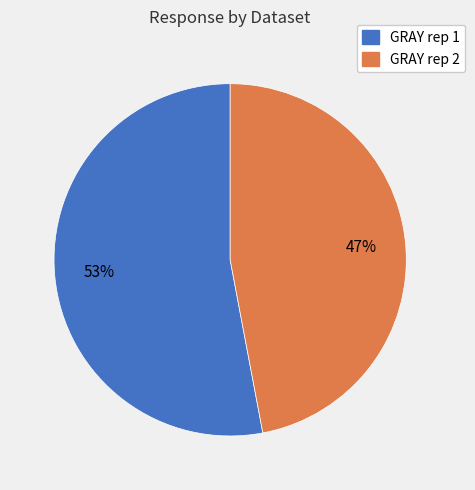

Rank the categories by value from highest to lowest.

GRAY rep 1, GRAY rep 2